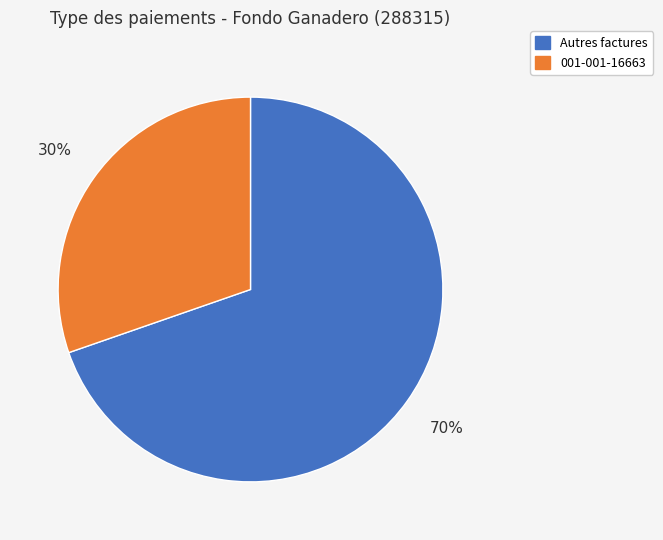

To the nearest percent, what is the average slice percentage?

50%